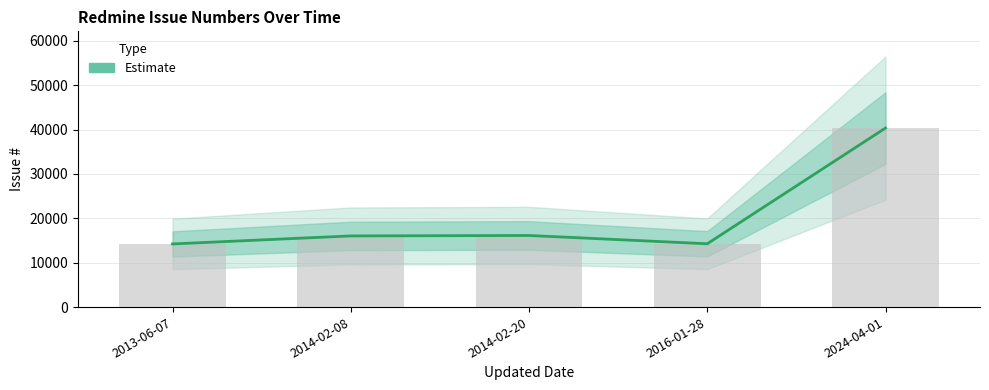

Reading right to left, what are all the values shown in this chart?

40362	14273	16141	16042	14236